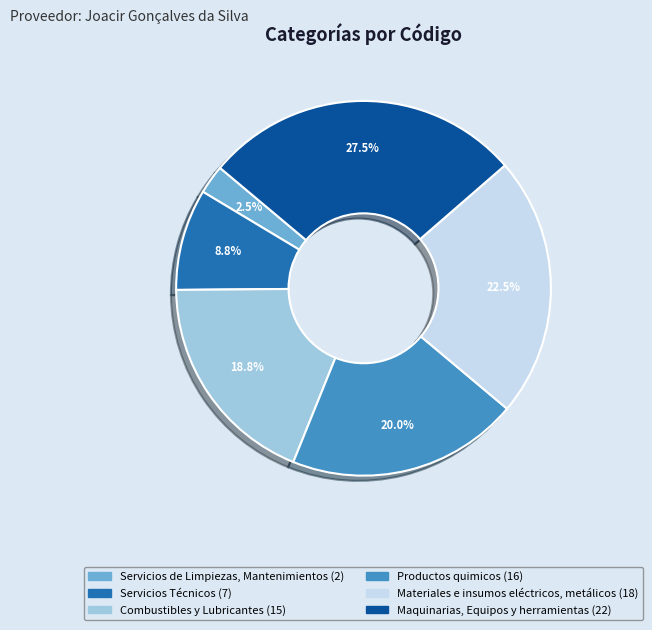

Is Materiales e insumos eléctricos, metálicos the majority of the pie?

No